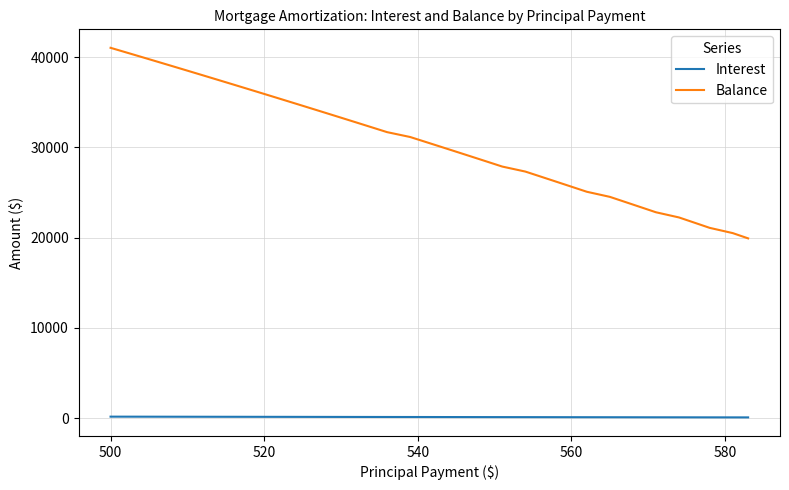

Which series has the largest total across all categories?

Balance